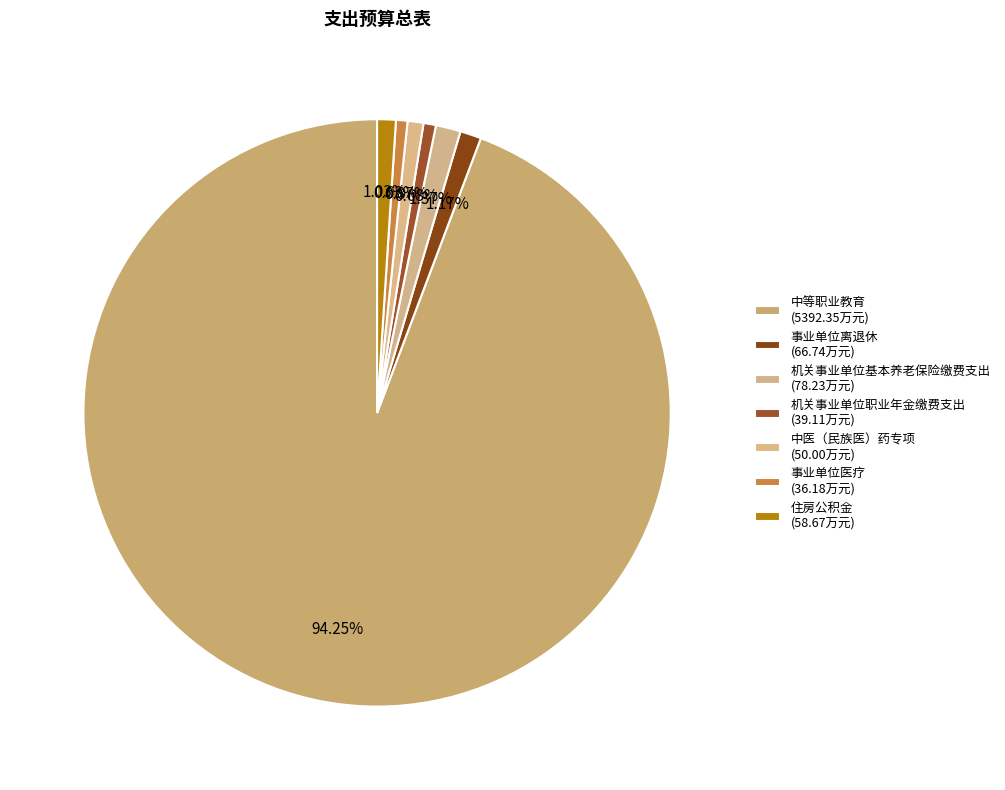

True or false: 中等职业教育 accounts for 99% of the total.

False